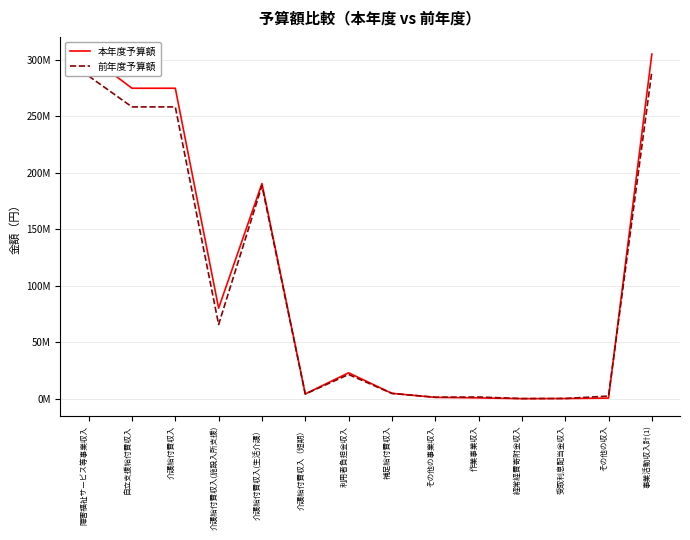

Reading right to left, list all the values displayed in this chart.

本年度予算額: 305181000	520000	150000	10000	697000	1167000	4740000	22938000	4198000	190549000	80212000	274959000	274959000	303804000
前年度予算額: 289863000	2316000	167000	105000	1491000	1267000	4648000	21438000	4100000	188641000	65690000	258431000	258431000	285784000